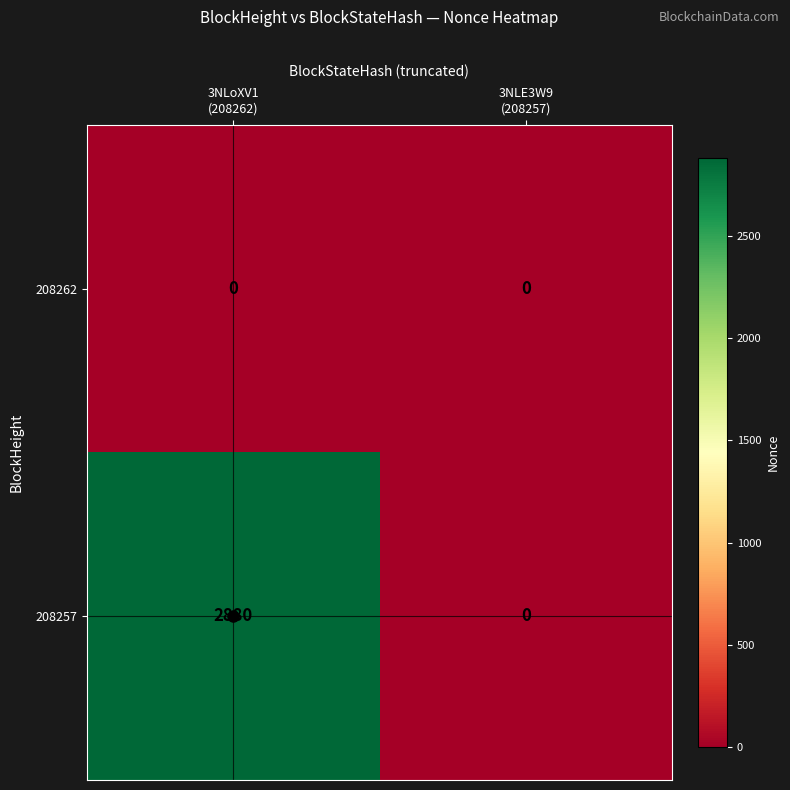

Which series has the largest total across all categories?

208257